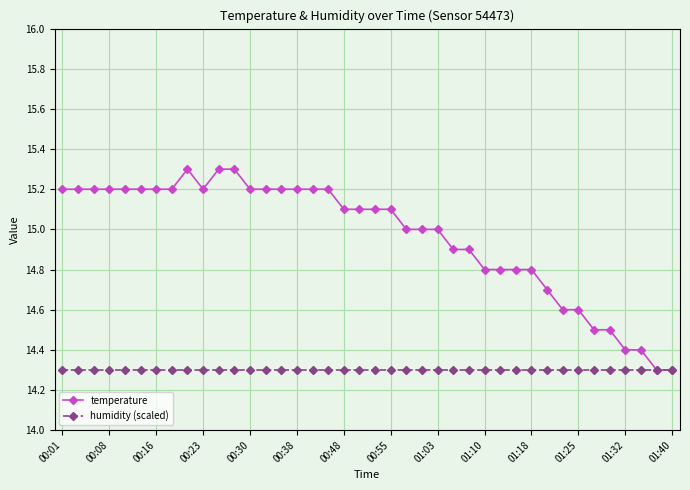

Count the number of data series in this chart.

2